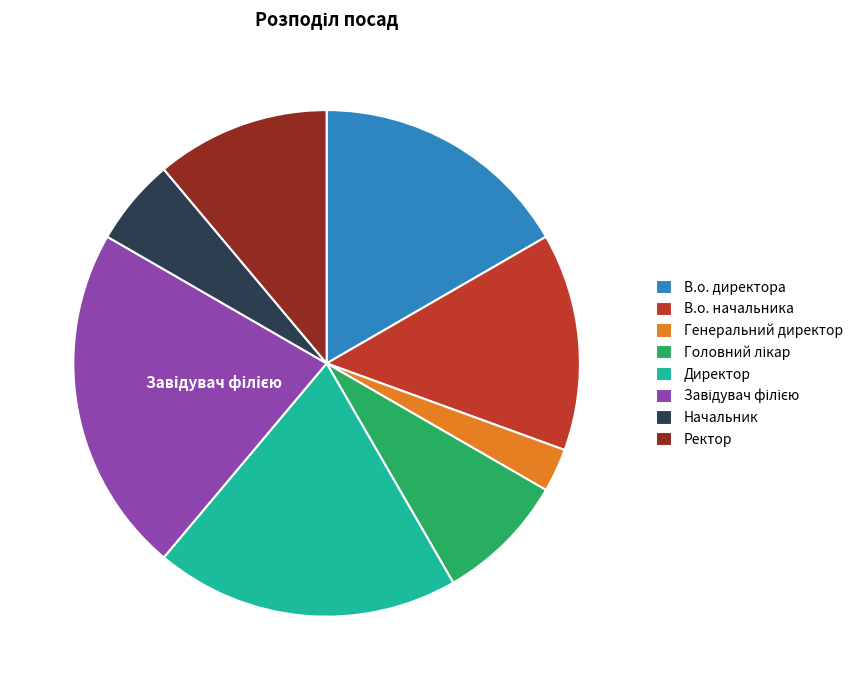

Between Начальник and Директор, which is larger?

Директор